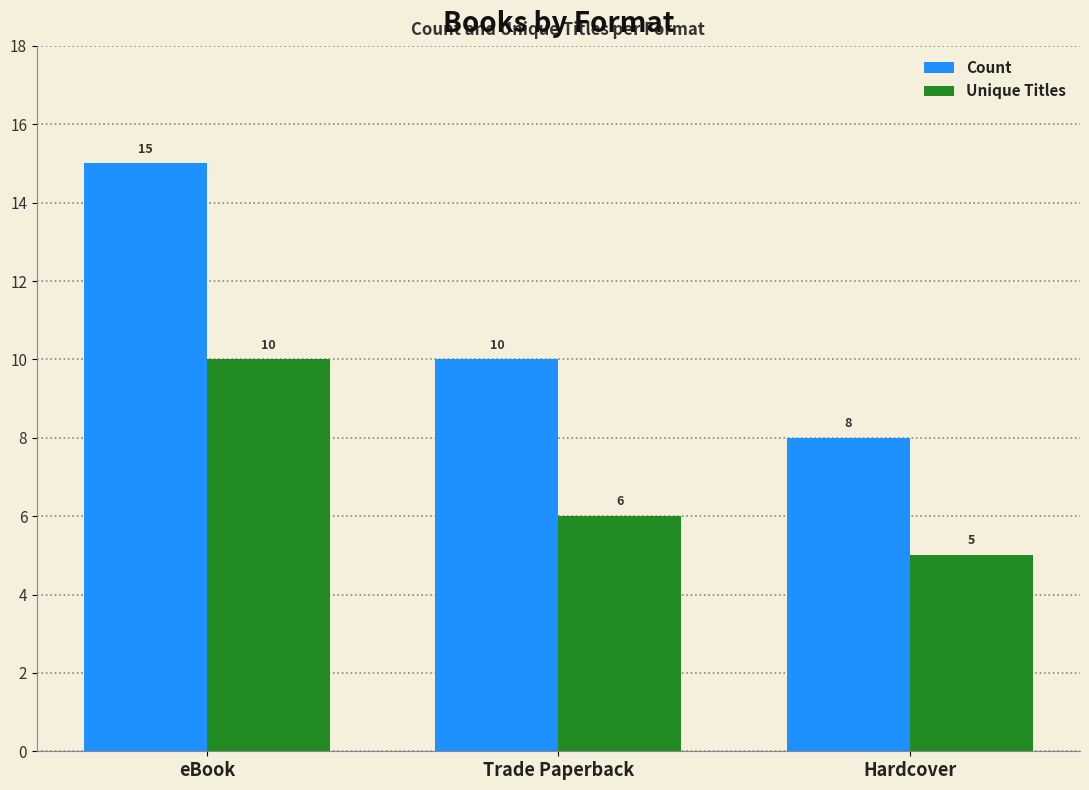

What is the difference between the highest and lowest values at Hardcover?

3